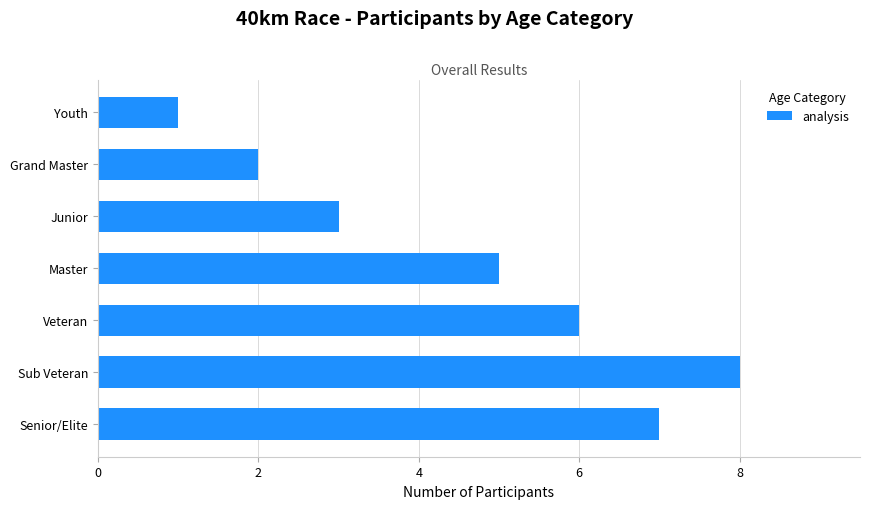

What is the greatest value displayed?

8